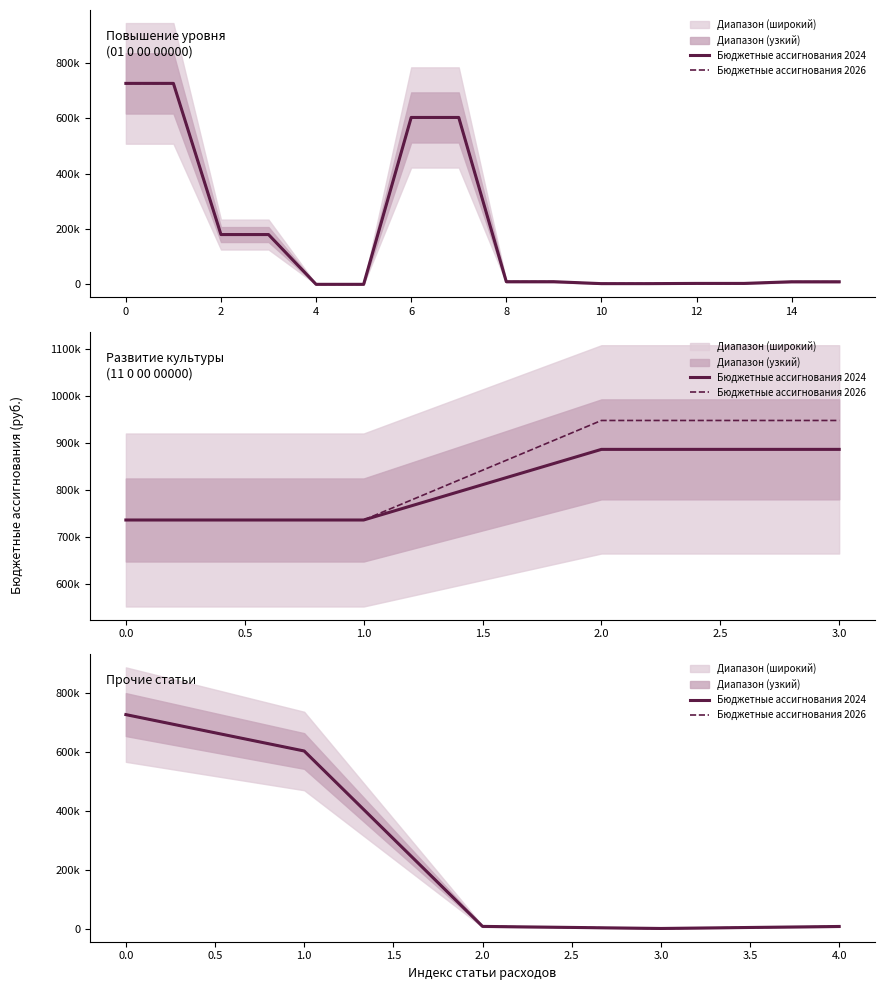

At how many categories does at least one series exceed 442583?

2